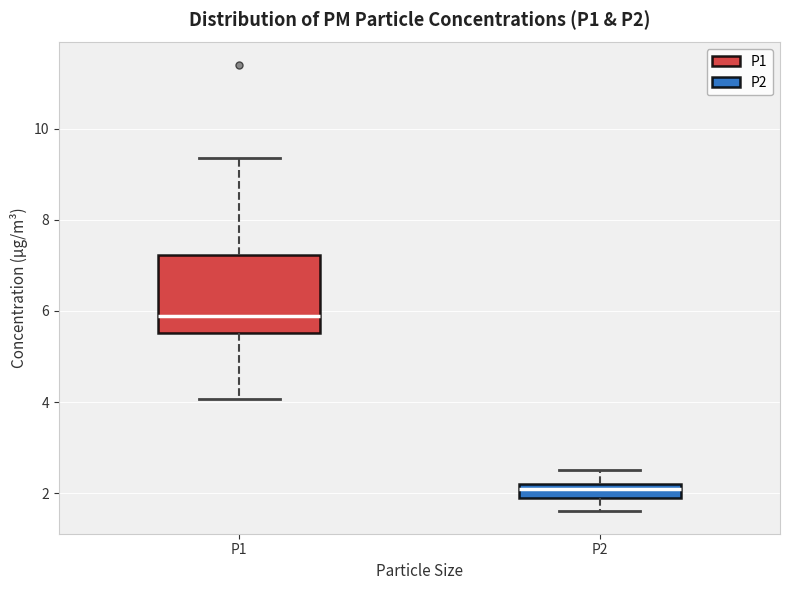

Which box's median line is the highest?

P1